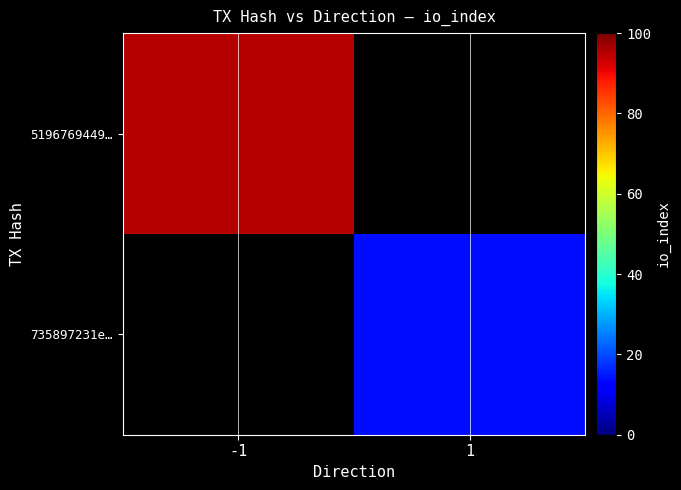

List the labels in order of 5196769449… value, smallest first.

-1, 1